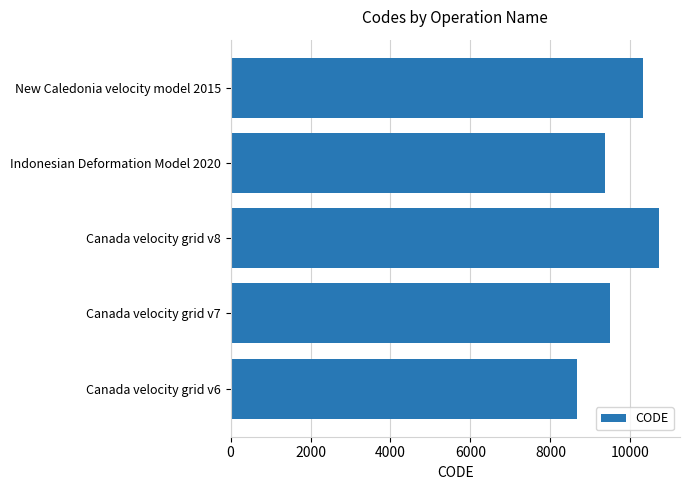

What is the difference between the values at Canada velocity grid v7 and New Caledonia velocity model 2015?

840